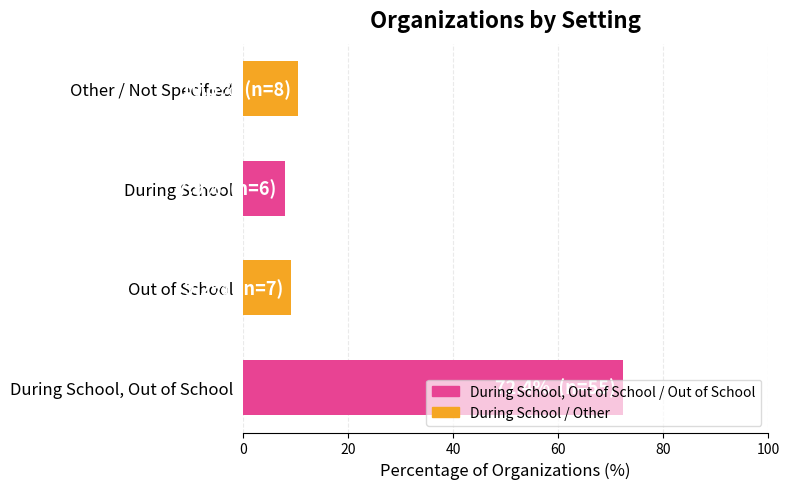

Approximately how many times larger is the value at Other / Not Specified compared to During School?

1.3